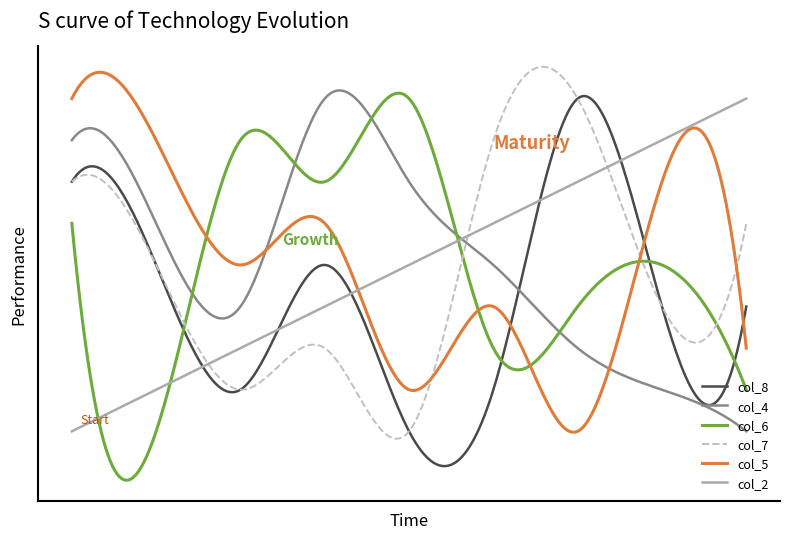

Does the chart have visible grid lines?

No